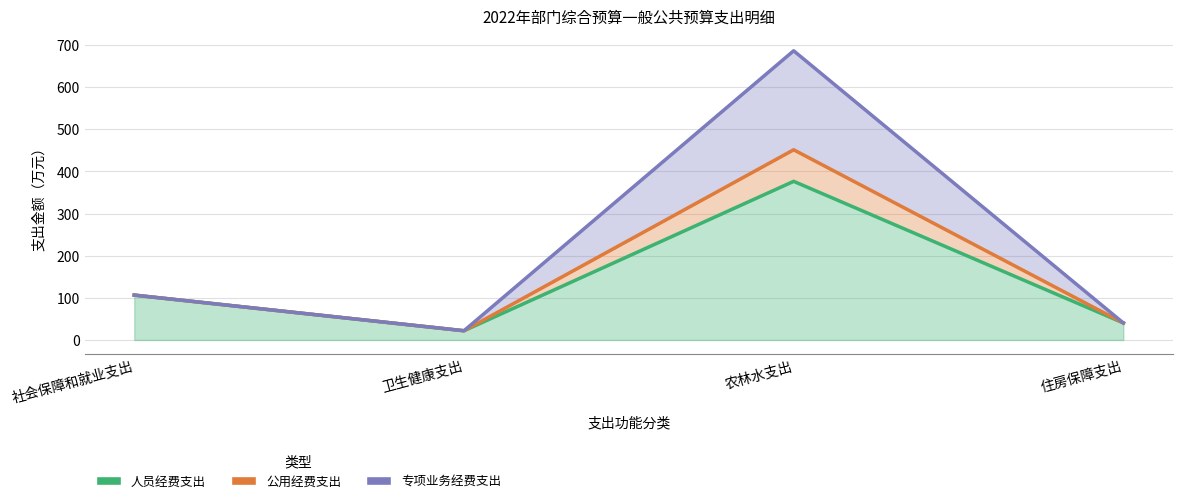

What is the label of the 3rd point from the left?

农林水支出